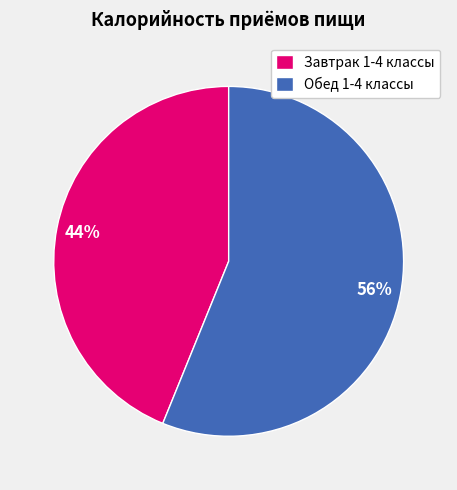

What percentage is the Завтрак 1-4 классы slice, to the nearest percent?

44%